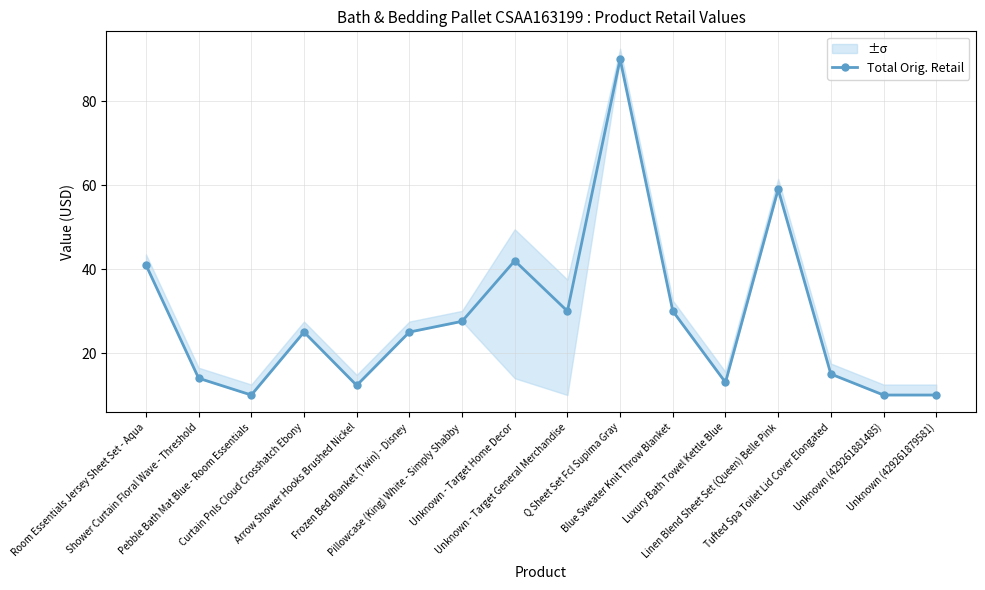

How many data points does each series have?

16